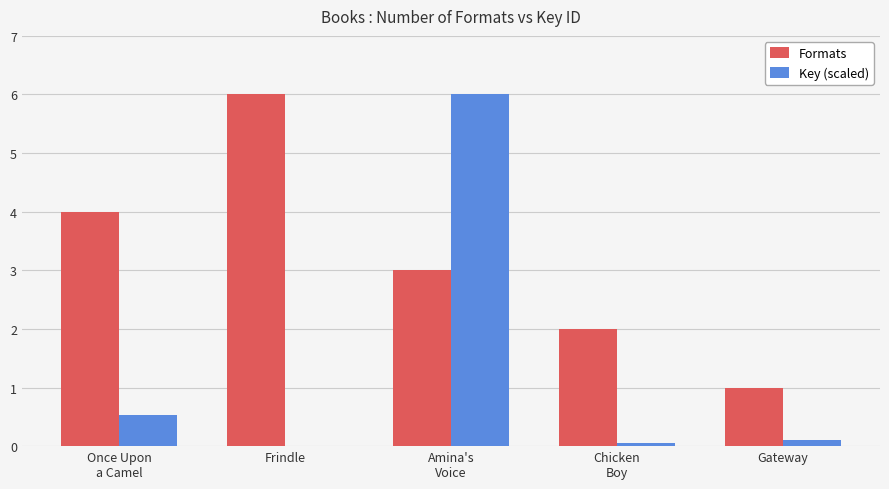

What is the difference between the Formats values at Amina's
Voice and Gateway?

2.0